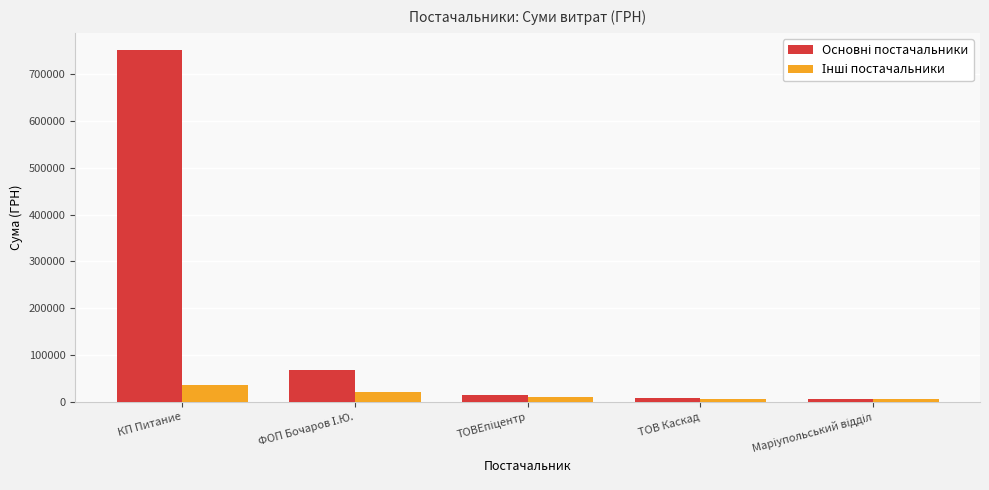

What is the maximum value shown in the chart?

750245.4